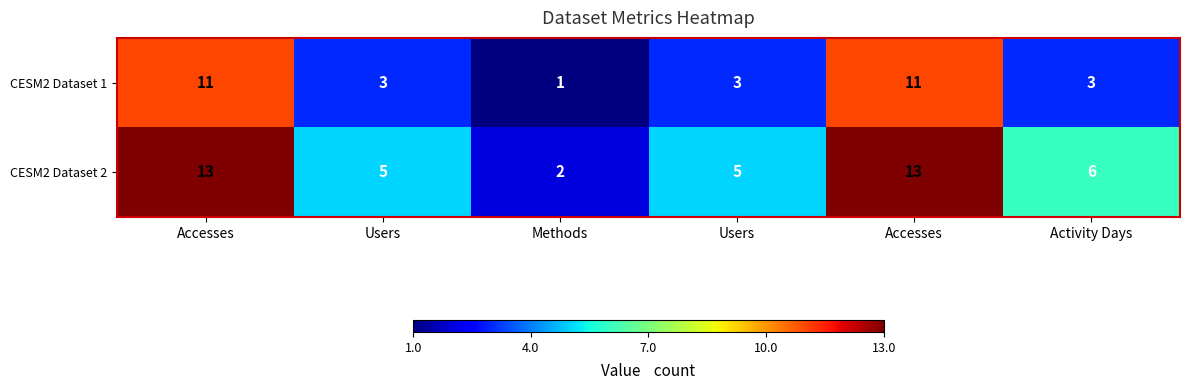

How many data points in CESM2 Dataset 2 are less than 6?

3